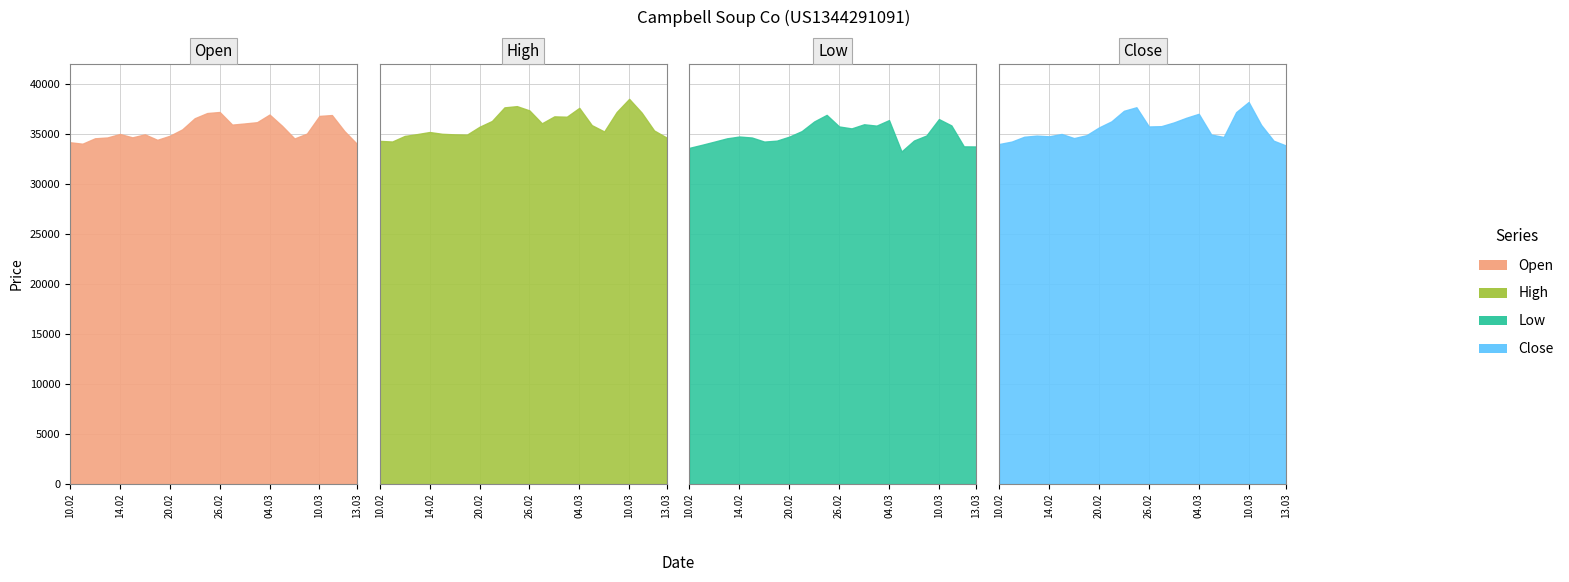

At 12.02.2025, list the series in order from smallest to largest.

Low, Open, Close, High